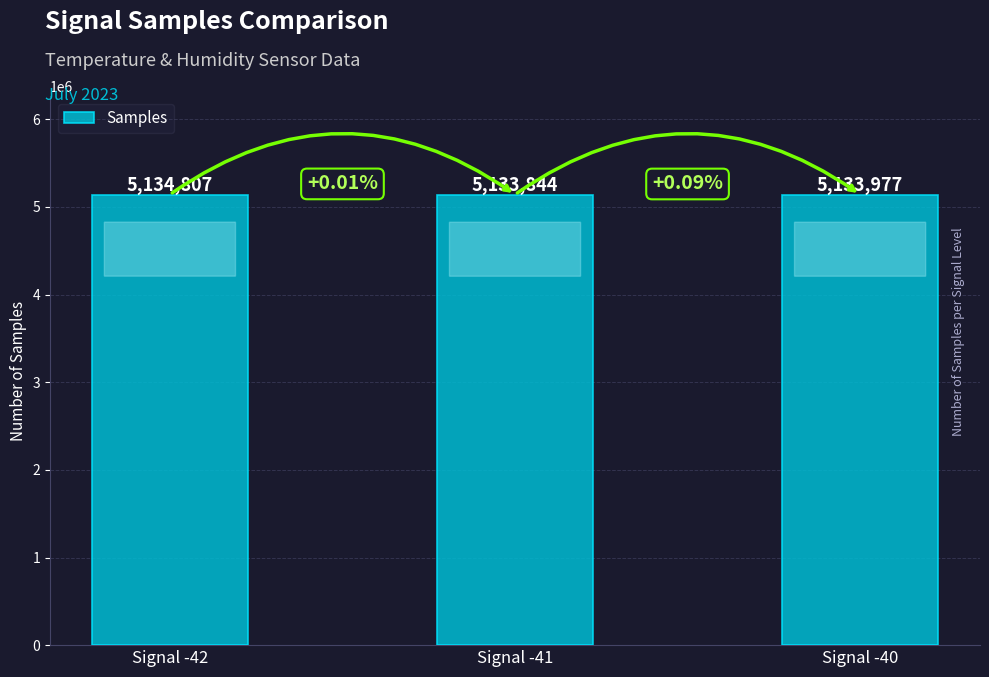

How many values are between 5133844 and 5134807?

3